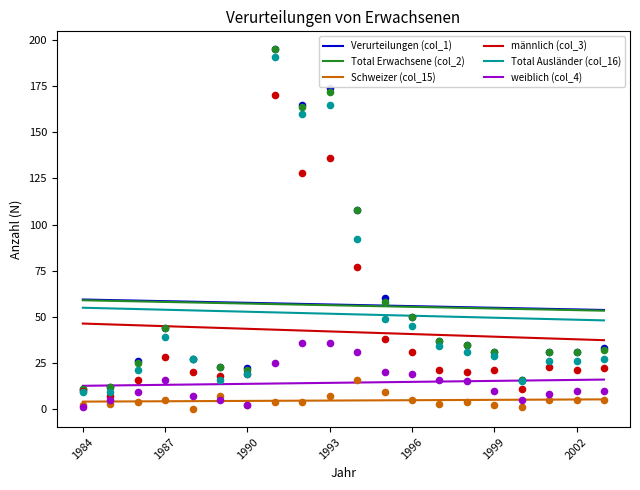

The Verurteilungen (col_1) series shows 55.8 at 1996. True or false?

True